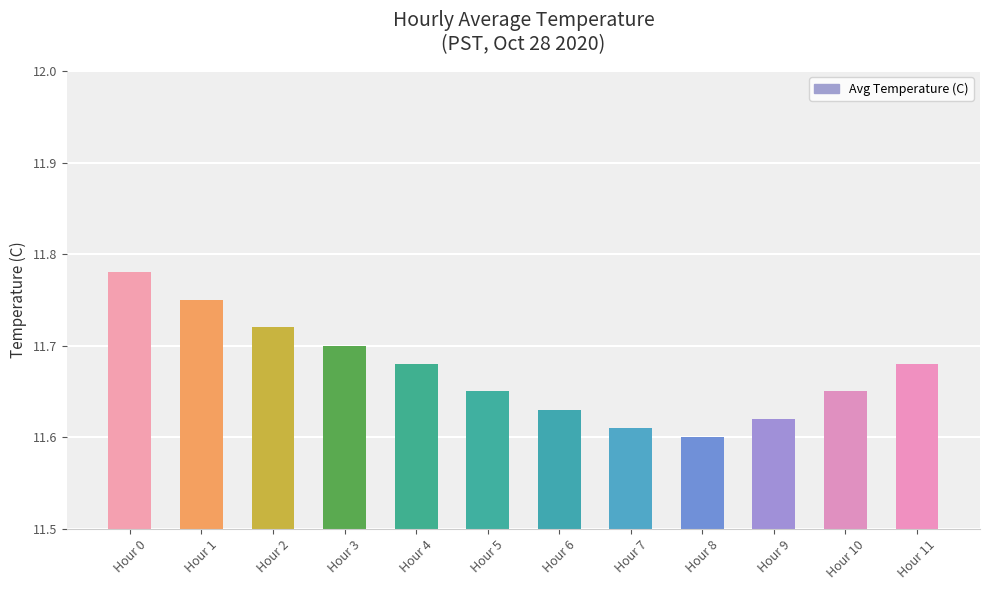

At which category does the chart reach its peak across all series?

Hour 0